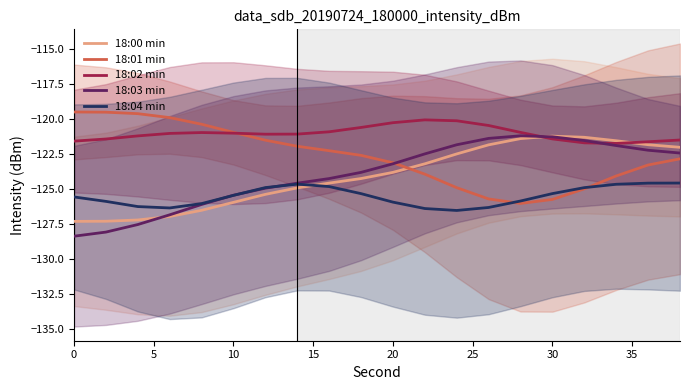

True or false: 18:00 min and 18:03 min intersect in this chart.

True